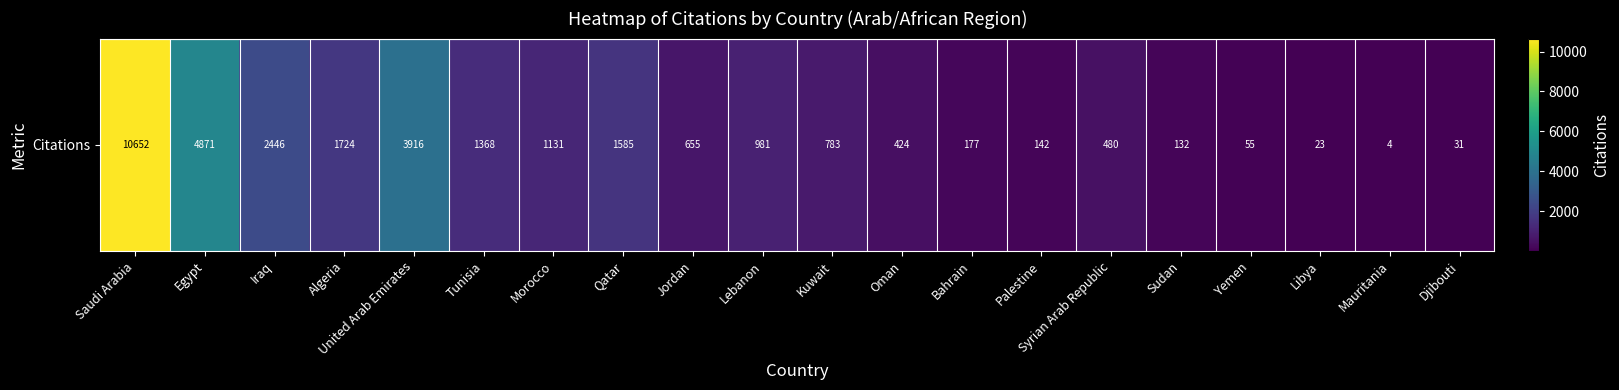

Reading left to right, transcribe all the data shown in this chart.

Saudi Arabia=10652	Egypt=4871	Iraq=2446	Algeria=1724	United Arab Emirates=3916	Tunisia=1368	Morocco=1131	Qatar=1585	Jordan=655	Lebanon=981	Kuwait=783	Oman=424	Bahrain=177	Palestine=142	Syrian Arab Republic=480	Sudan=132	Yemen=55	Libya=23	Mauritania=4	Djibouti=31